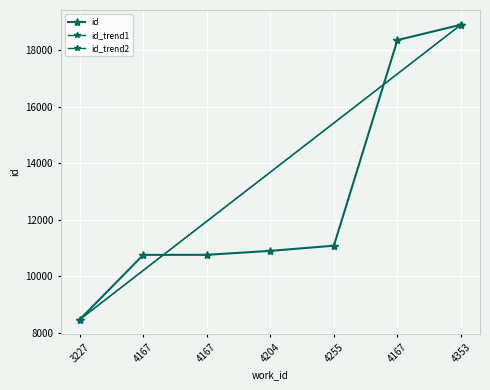

What is the difference between the values at 3227 and 4167?

2290